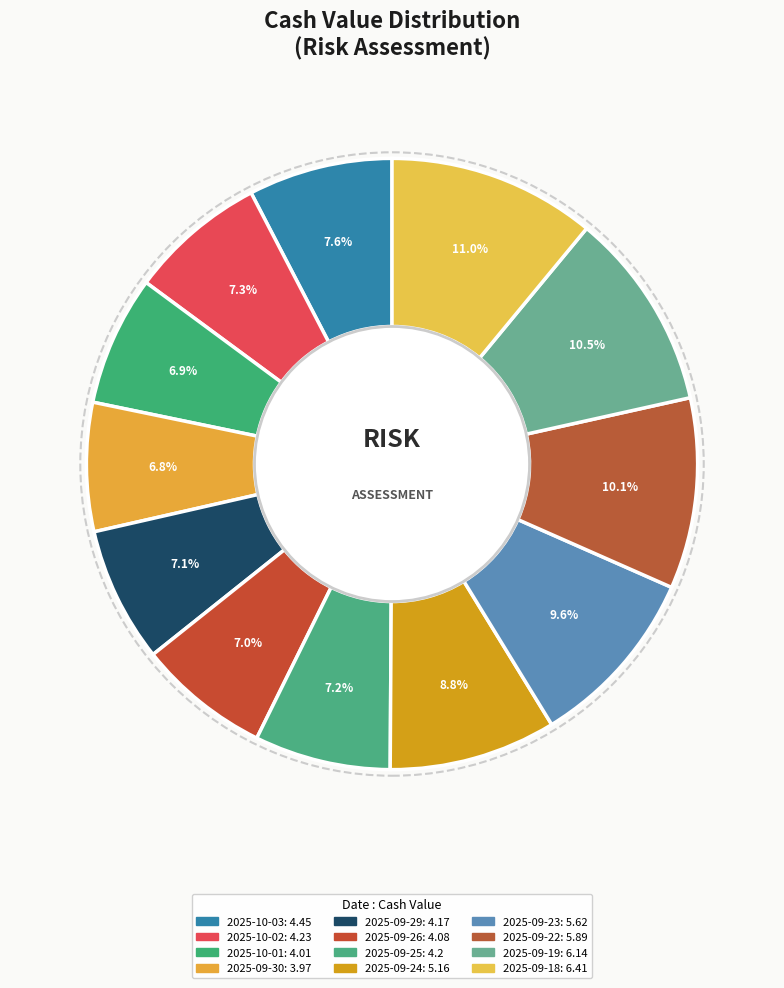

What is the largest slice in the pie chart?

2025-09-18